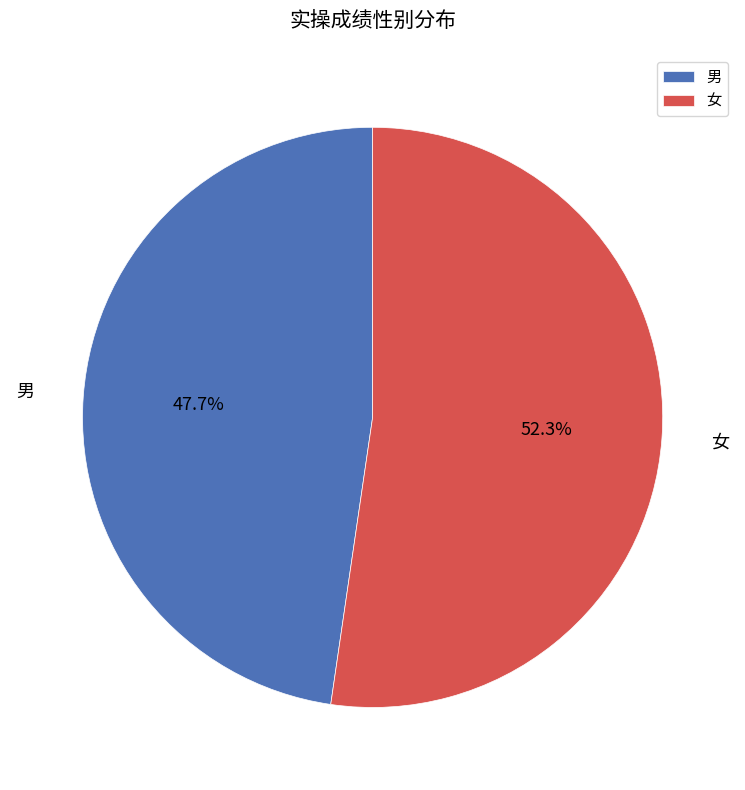

Which slice is the largest?

女